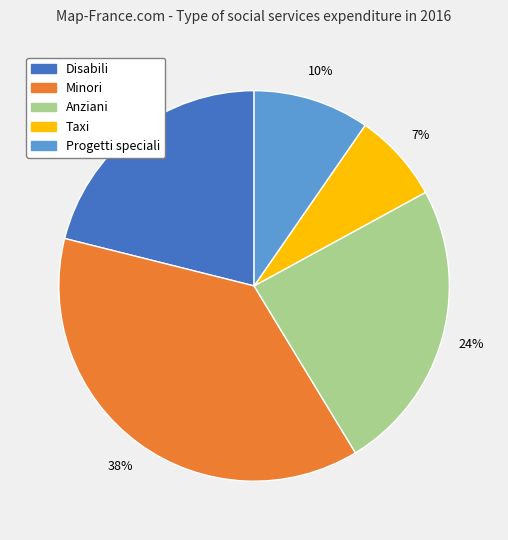

True or false: Minori accounts for 27% of the total.

False